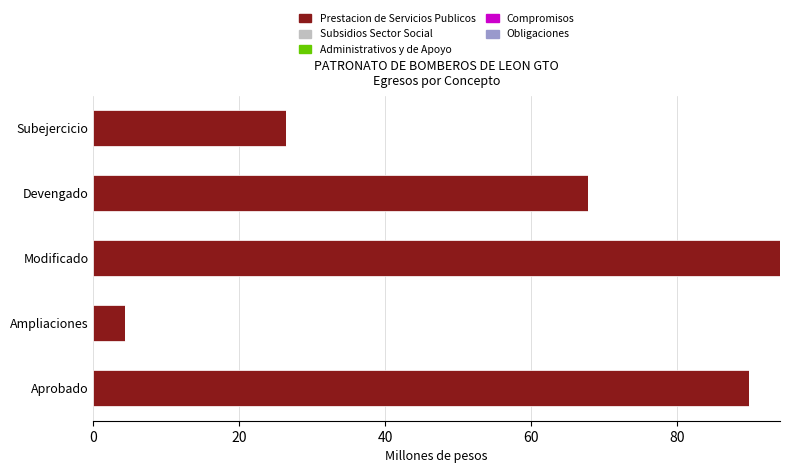

Is it true that the value at Subejercicio is 15.8?

False